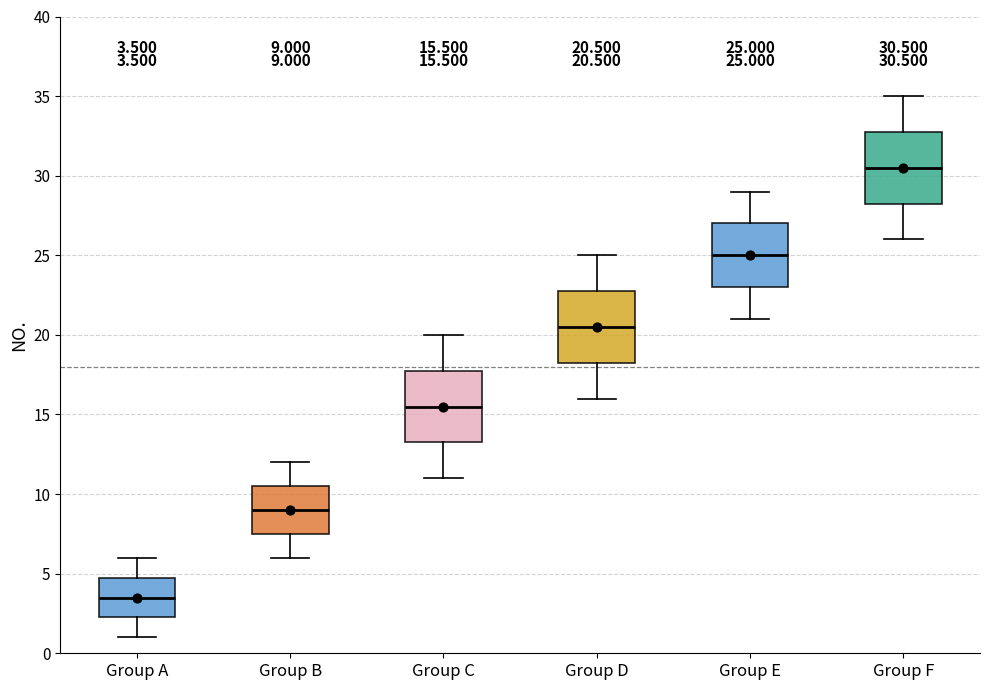

Which box's median line is the lowest?

Group A